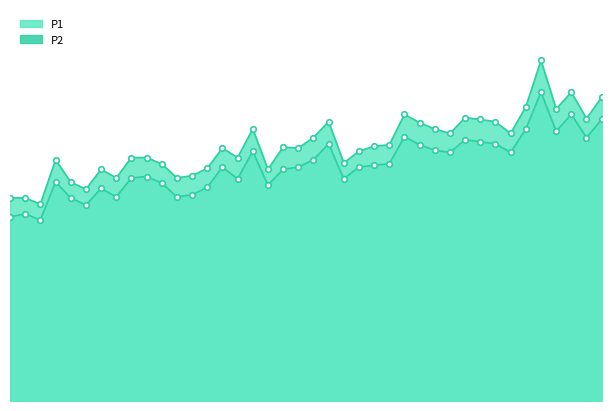

Rank the series at 25 from highest to lowest value.

P1, P2